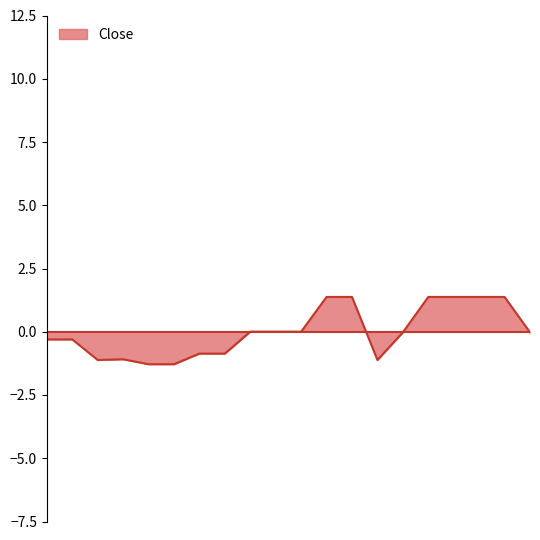

What is the difference between the maximum and minimum values?

2.7